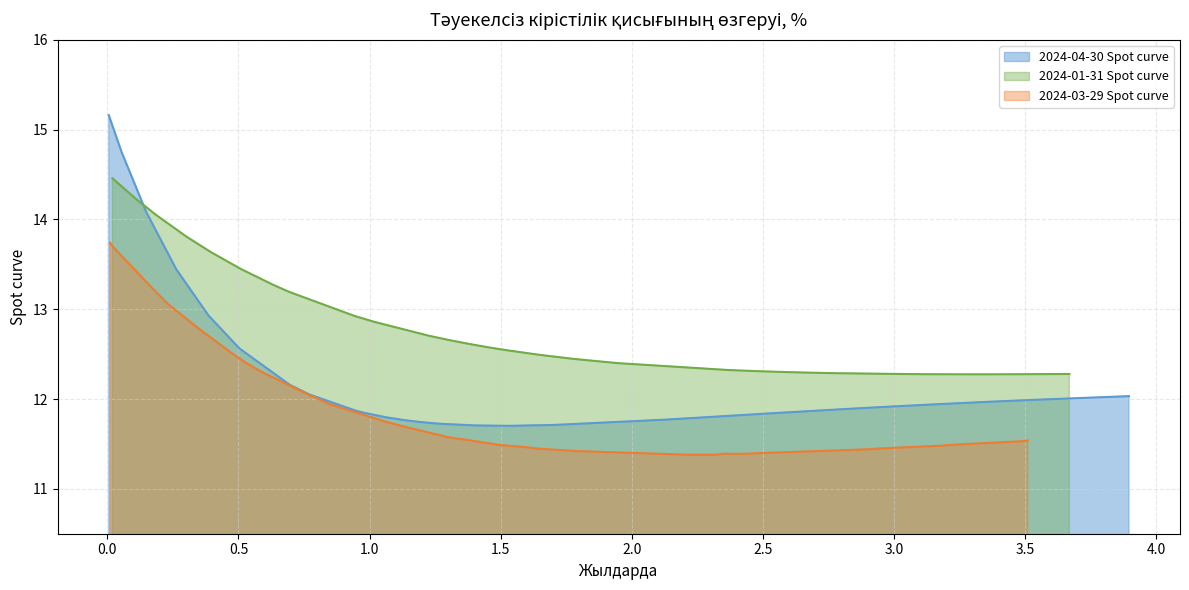

Reading left to right, extract all data points from this chart.

2024-04-30 Spot curve: 15.2	14.7	14.1	13.4	12.9	12.6	12.2	12.2	12.1	11.9	11.8	11.8	11.8	11.7	11.7	11.7	11.7	11.7	11.7	11.7	11.8	11.8	11.8	11.8	11.8	11.8	11.8	11.9	11.9	11.9	11.9	11.9	12.0	12.0	12.0	12.0	12.0	12.0
2024-01-31 Spot curve: 14.5	14.2	14.1	13.8	13.6	13.4	13.3	13.2	12.9	12.9	12.9	12.7	12.7	12.6	12.6	12.6	12.6	12.5	12.5	12.4	12.4	12.4	12.3	12.3	12.3	12.3	12.3	12.3	12.3	12.3	12.3	12.3	12.3	12.3	12.3	12.3	12.3	12.3
2024-03-29 Spot curve: 13.7	13.7	13.3	13.1	12.8	12.5	12.4	12.3	12.0	12.0	11.9	11.7	11.7	11.6	11.6	11.6	11.6	11.6	11.5	11.5	11.4	11.4	11.4	11.4	11.4	11.4	11.4	11.4	11.4	11.4	11.4	11.4	11.5	11.5	11.5	11.5	11.5	11.5